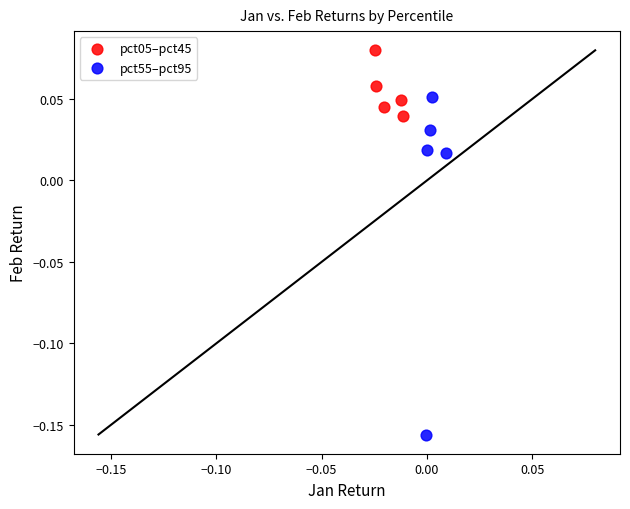

Which series contains the lowest Y value?

pct55–pct95